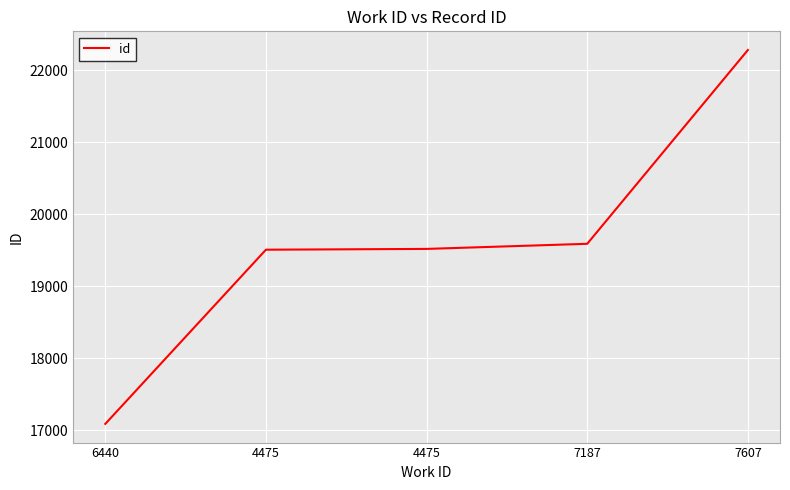

Count the number of data series in this chart.

1